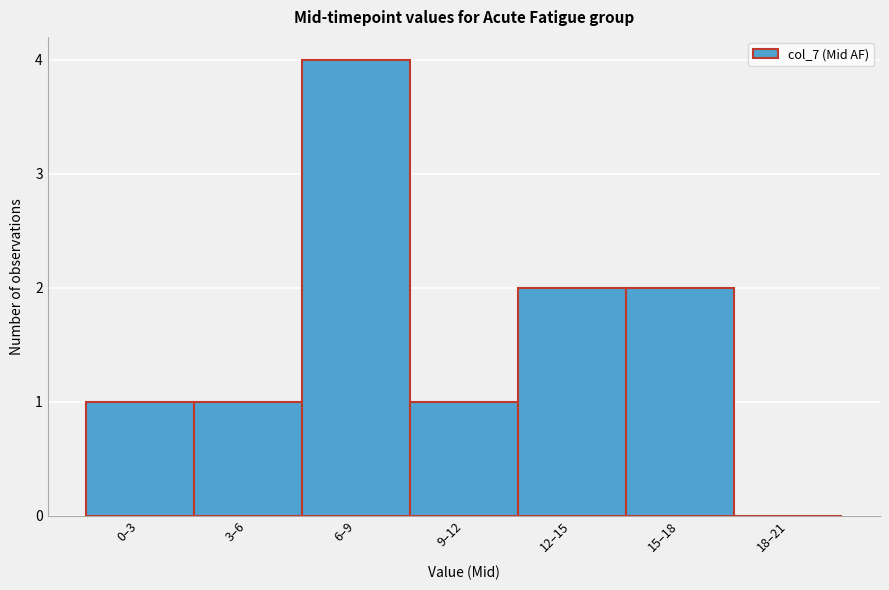

True or false: the data shows 1 at 3–6.

True